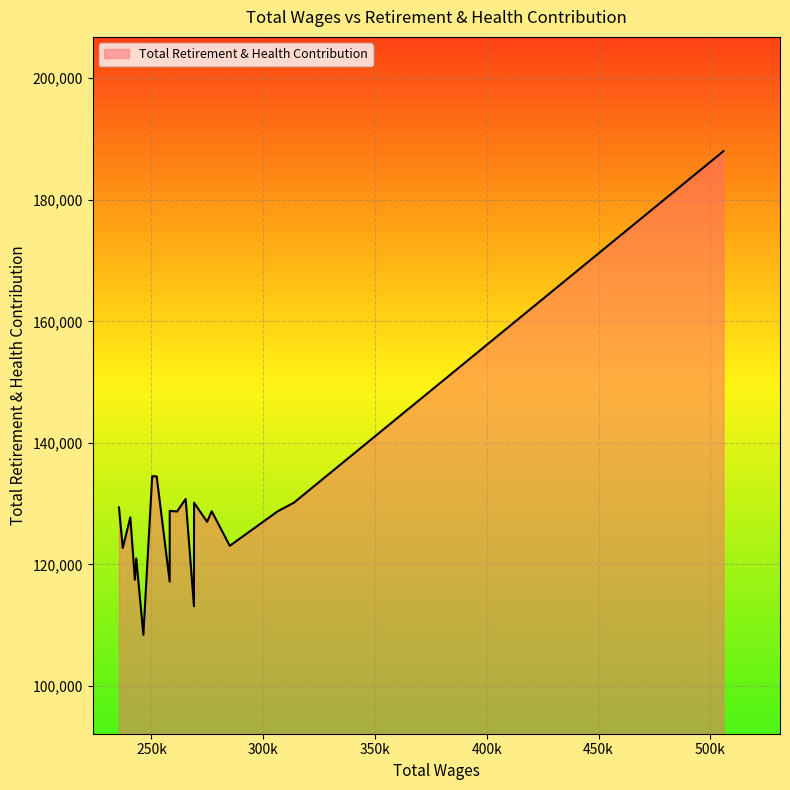

What is the smallest value displayed?

108400